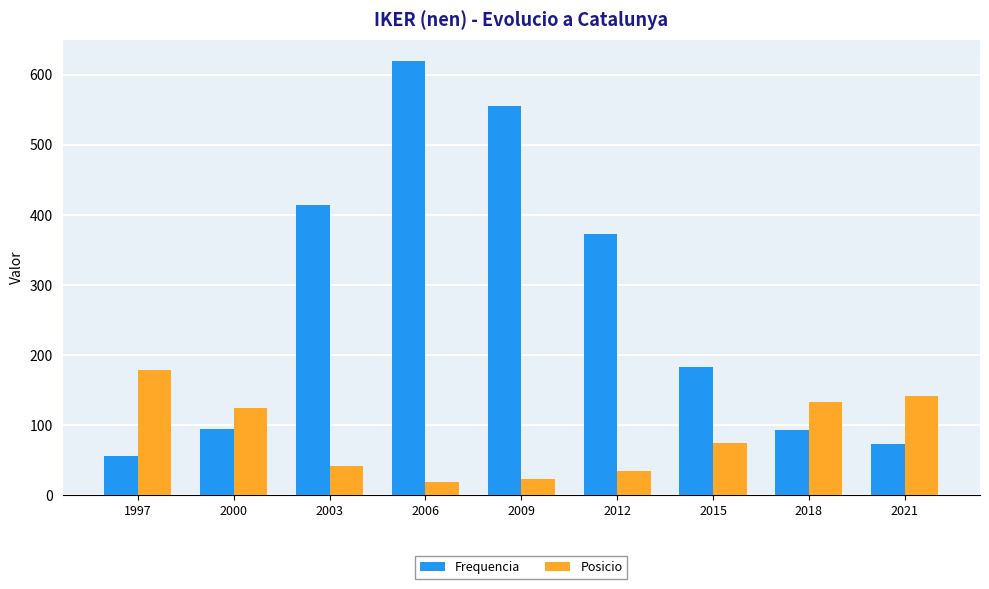

At how many categories does at least one series exceed 488?

2